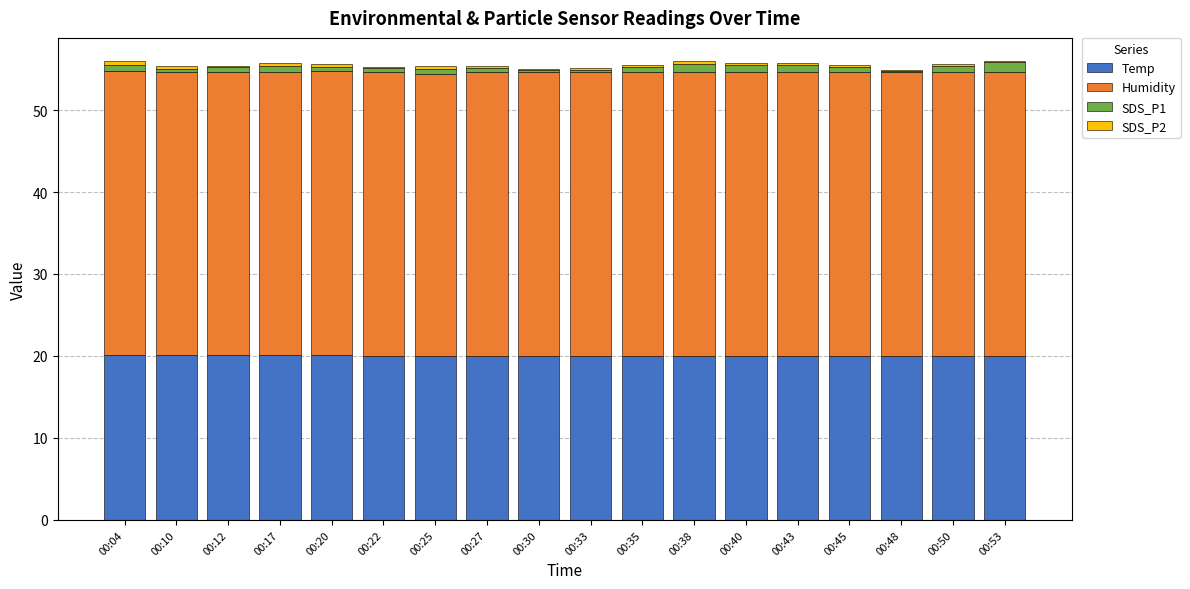

Is it true that Temp equals 20.0 at 00:30?

True